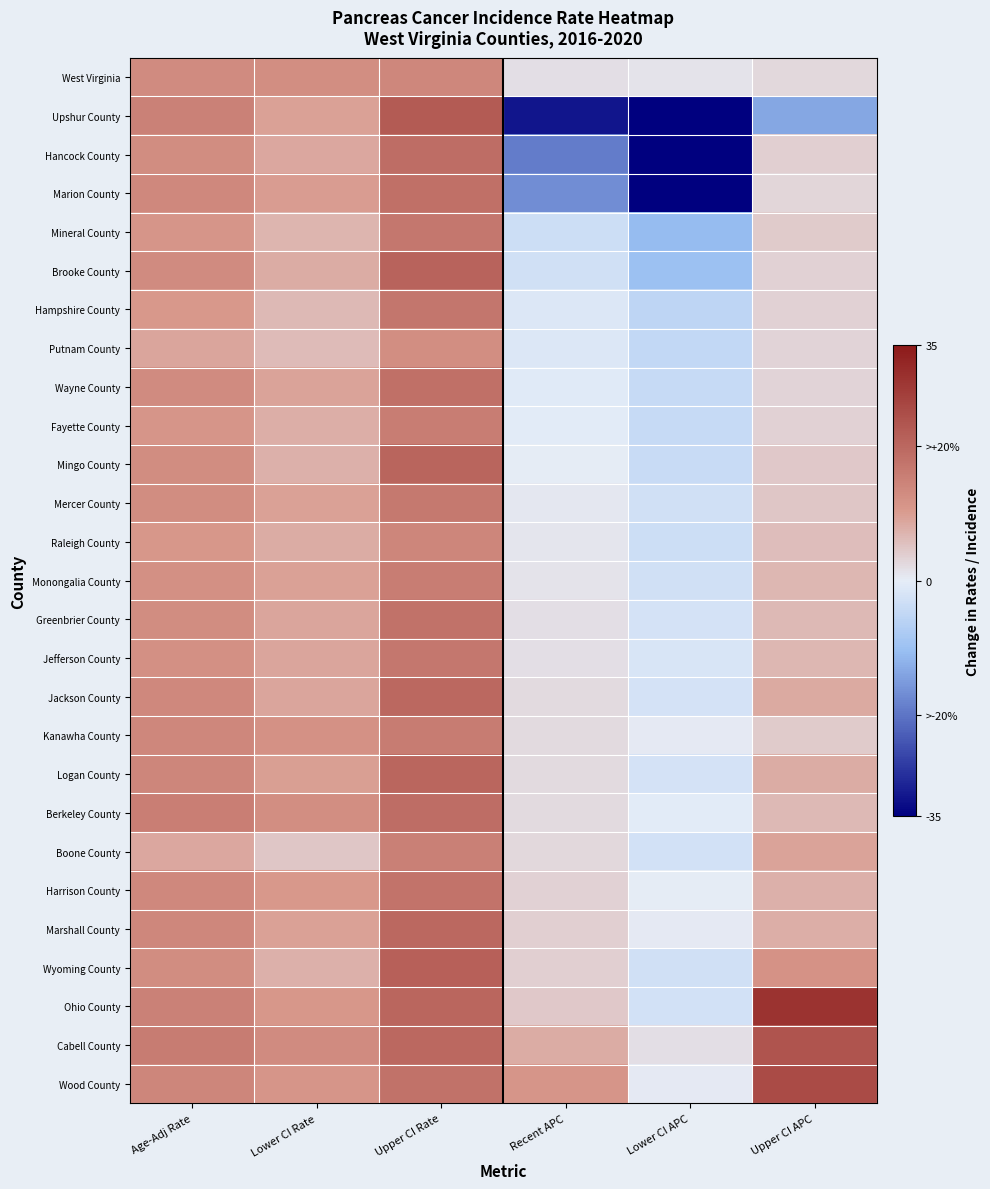

Reading left to right, list all the values displayed in this chart.

West Virginia: Age-Adj Rate=13.1	Lower CI Rate=12.5	Upper CI Rate=13.8	Recent APC=1.9	Lower CI APC=1.2	Upper CI APC=2.6
Upshur County: Age-Adj Rate=14.8	Lower CI Rate=9.5	Upper CI Rate=22.3	Recent APC=-32.1	Lower CI APC=-47.4	Upper CI APC=-13.5
Hancock County: Age-Adj Rate=12.6	Lower CI Rate=8.5	Upper CI Rate=18.6	Recent APC=-19.1	Lower CI APC=-40.1	Upper CI APC=3.8
Marion County: Age-Adj Rate=13.6	Lower CI Rate=10.0	Upper CI Rate=18.1	Recent APC=-16.7	Lower CI APC=-37.4	Upper CI APC=2.8
Mineral County: Age-Adj Rate=11.0	Lower CI Rate=7.1	Upper CI Rate=16.9	Recent APC=-3.3	Lower CI APC=-10.7	Upper CI APC=4.2
Brooke County: Age-Adj Rate=13.1	Lower CI Rate=8.1	Upper CI Rate=20.7	Recent APC=-3.0	Lower CI APC=-10.1	Upper CI APC=3.5
Hampshire County: Age-Adj Rate=10.6	Lower CI Rate=6.5	Upper CI Rate=17.0	Recent APC=-1.2	Lower CI APC=-5.2	Upper CI APC=3.4
Putnam County: Age-Adj Rate=8.8	Lower CI Rate=6.1	Upper CI Rate=12.4	Recent APC=-1.1	Lower CI APC=-4.8	Upper CI APC=3.1
Wayne County: Age-Adj Rate=13.1	Lower CI Rate=9.2	Upper CI Rate=18.3	Recent APC=-0.6	Lower CI APC=-4.2	Upper CI APC=3.2
Fayette County: Age-Adj Rate=11.1	Lower CI Rate=7.8	Upper CI Rate=15.7	Recent APC=-0.5	Lower CI APC=-4.2	Upper CI APC=3.4
Mingo County: Age-Adj Rate=12.8	Lower CI Rate=7.6	Upper CI Rate=20.4	Recent APC=0.1	Lower CI APC=-3.9	Upper CI APC=4.5
Mercer County: Age-Adj Rate=12.6	Lower CI Rate=9.5	Upper CI Rate=16.5	Recent APC=0.6	Lower CI APC=-3.0	Upper CI APC=4.7
Raleigh County: Age-Adj Rate=10.8	Lower CI Rate=8.2	Upper CI Rate=14.1	Recent APC=0.9	Lower CI APC=-3.3	Upper CI APC=5.9
Monongalia County: Age-Adj Rate=12.2	Lower CI Rate=9.3	Upper CI Rate=15.8	Recent APC=1.2	Lower CI APC=-2.9	Upper CI APC=6.7
Greenbrier County: Age-Adj Rate=12.8	Lower CI Rate=9.0	Upper CI Rate=18.0	Recent APC=1.7	Lower CI APC=-2.3	Upper CI APC=6.4
Jefferson County: Age-Adj Rate=12.3	Lower CI Rate=8.9	Upper CI Rate=16.8	Recent APC=1.9	Lower CI APC=-1.7	Upper CI APC=6.7
Jackson County: Age-Adj Rate=13.5	Lower CI Rate=9.0	Upper CI Rate=19.7	Recent APC=2.2	Lower CI APC=-2.4	Upper CI APC=8.4
Kanawha County: Age-Adj Rate=13.7	Lower CI Rate=11.8	Upper CI Rate=15.9	Recent APC=2.3	Lower CI APC=0.5	Upper CI APC=4.3
Logan County: Age-Adj Rate=14.1	Lower CI Rate=9.6	Upper CI Rate=20.2	Recent APC=2.3	Lower CI APC=-2.4	Upper CI APC=8.0
Berkeley County: Age-Adj Rate=15.4	Lower CI Rate=12.5	Upper CI Rate=18.8	Recent APC=2.4	Lower CI APC=-0.4	Upper CI APC=6.4
Boone County: Age-Adj Rate=8.7	Lower CI Rate=4.9	Upper CI Rate=15.1	Recent APC=2.6	Lower CI APC=-2.6	Upper CI APC=9.2
Harrison County: Age-Adj Rate=13.6	Lower CI Rate=10.4	Upper CI Rate=17.5	Recent APC=3.5	Lower CI APC=0.0	Upper CI APC=7.6
Marshall County: Age-Adj Rate=13.7	Lower CI Rate=9.3	Upper CI Rate=19.9	Recent APC=3.6	Lower CI APC=0.3	Upper CI APC=7.7
Wyoming County: Age-Adj Rate=12.8	Lower CI Rate=7.4	Upper CI Rate=21.2	Recent APC=3.7	Lower CI APC=-3.0	Upper CI APC=11.6
Ohio County: Age-Adj Rate=14.8	Lower CI Rate=10.7	Upper CI Rate=20.2	Recent APC=4.6	Lower CI APC=-2.5	Upper CI APC=30.0
Cabell County: Age-Adj Rate=16.0	Lower CI Rate=12.9	Upper CI Rate=19.7	Recent APC=8.2	Lower CI APC=1.7	Upper CI APC=23.7
Wood County: Age-Adj Rate=14.2	Lower CI Rate=11.2	Upper CI Rate=17.8	Recent APC=11.2	Lower CI APC=0.4	Upper CI APC=25.3